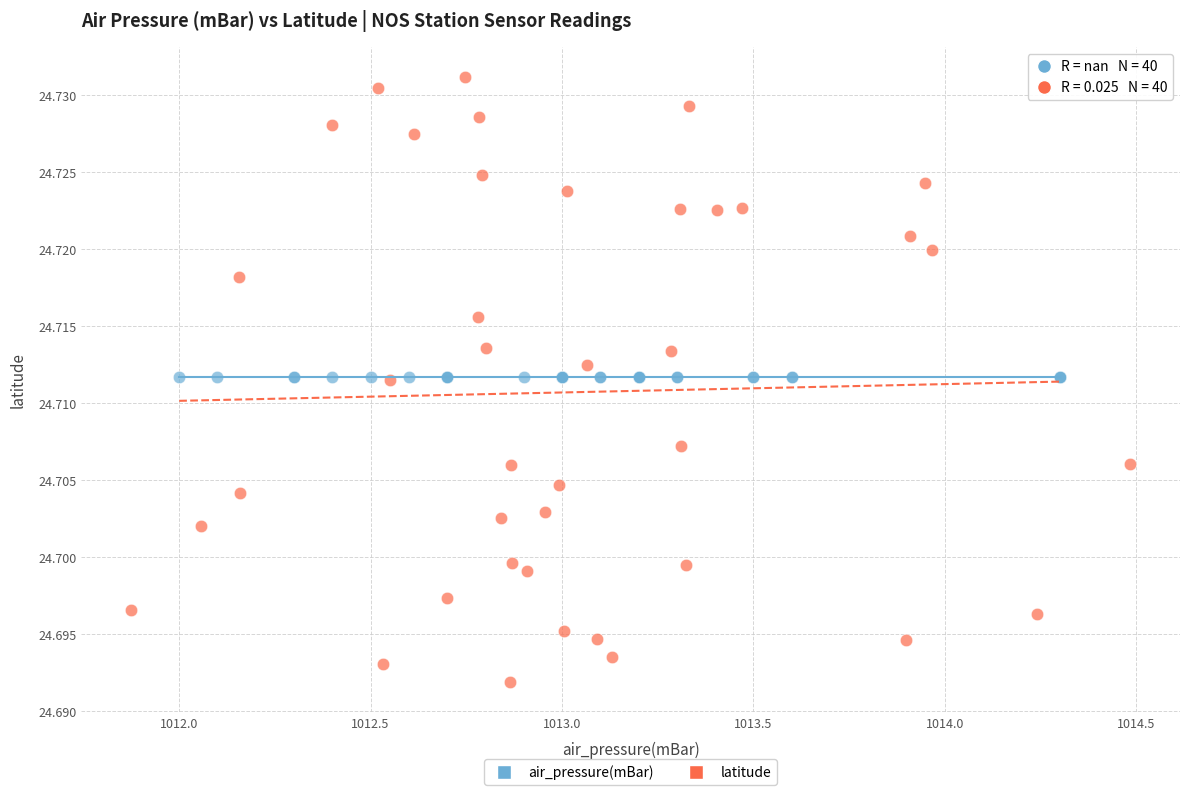

Which series reaches the maximum Y coordinate?

latitude